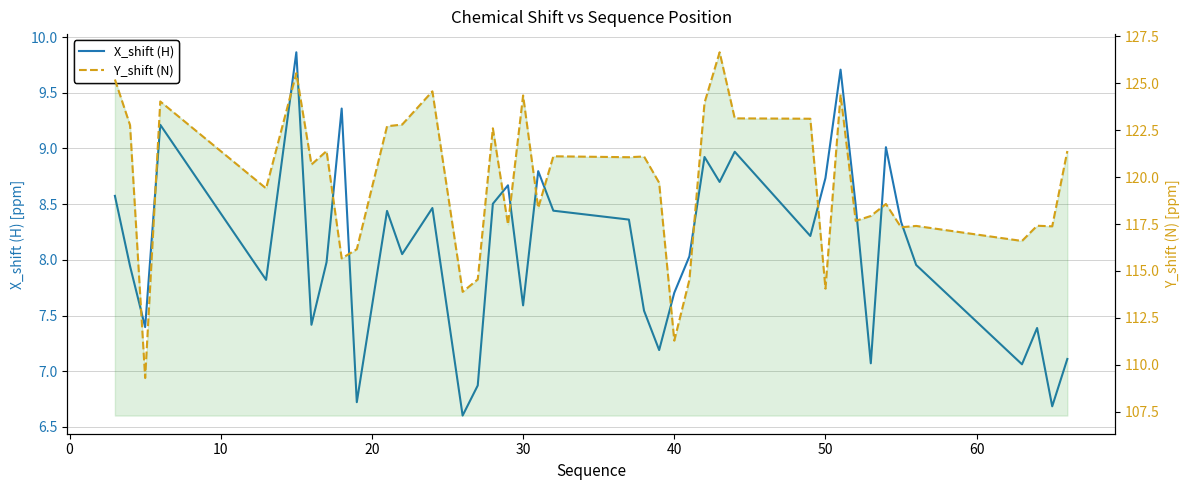

What is the maximum value shown in the chart?

126.7